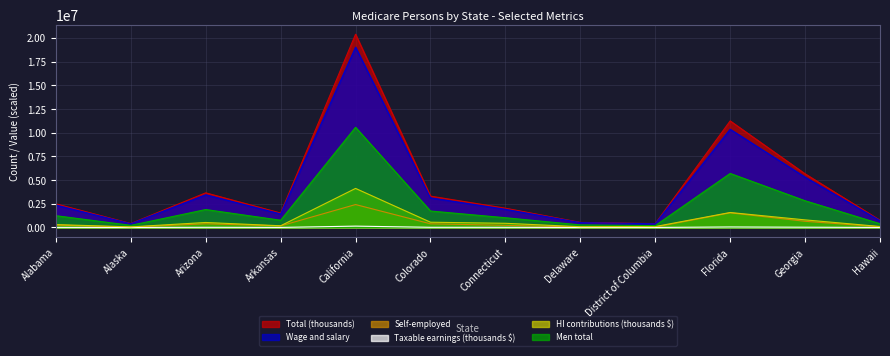

At which category is the sum across all series the highest?

California